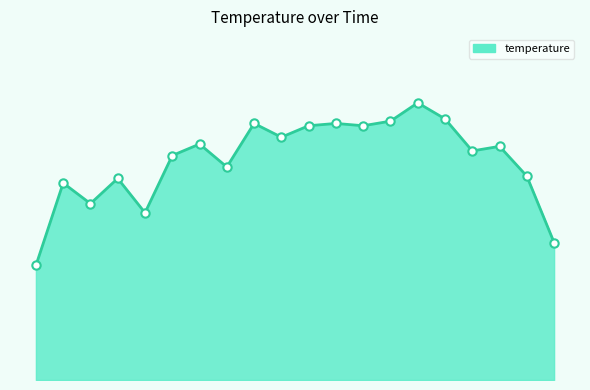

What is the greatest value displayed?

3.3